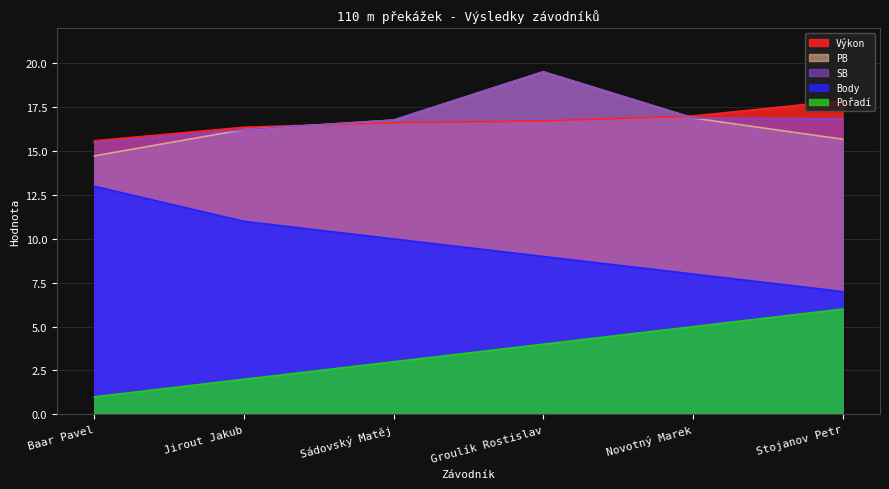

Rank the series at Sádovský Matěj from lowest to highest value.

Pořadí, Body, Výkon, PB, SB